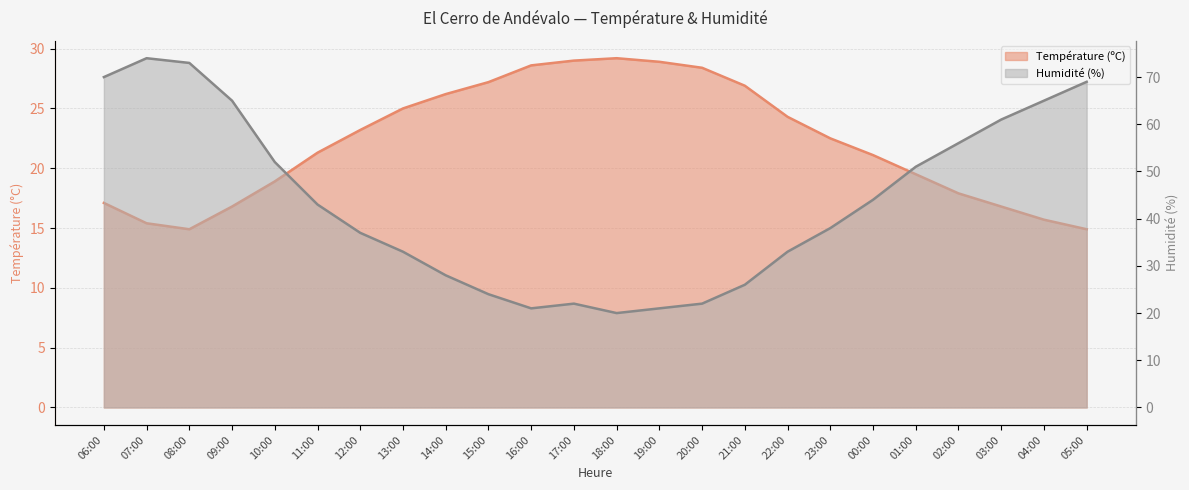

Is it true that Température (ºC) equals 43.1 at 22:00?

False